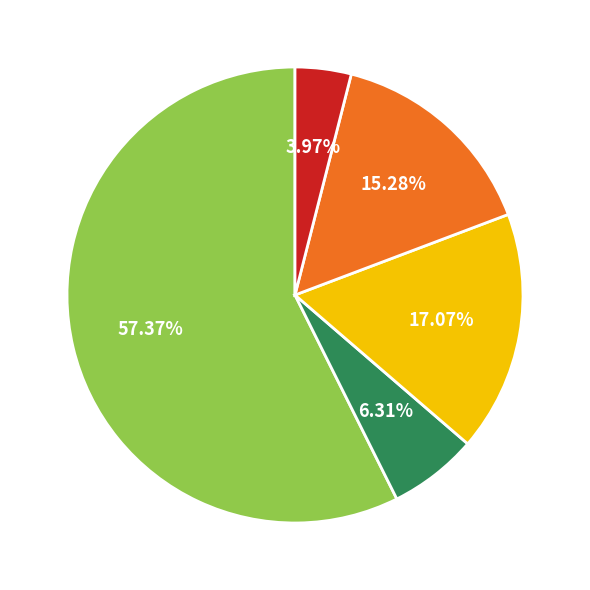

How many slices are in this pie chart?

5